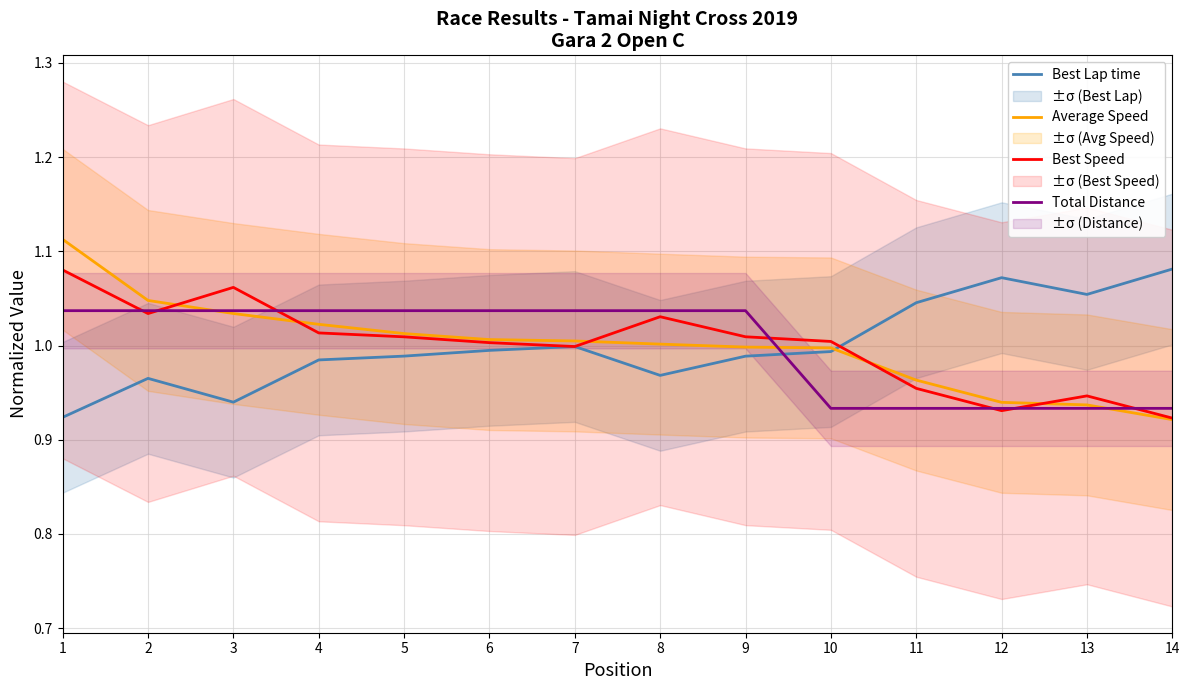

Is it true that Best Speed equals 1.1 at 3?

True